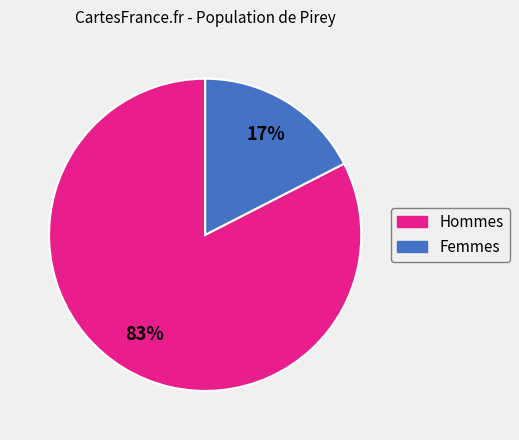

To the nearest percent, what is the average slice percentage?

50%